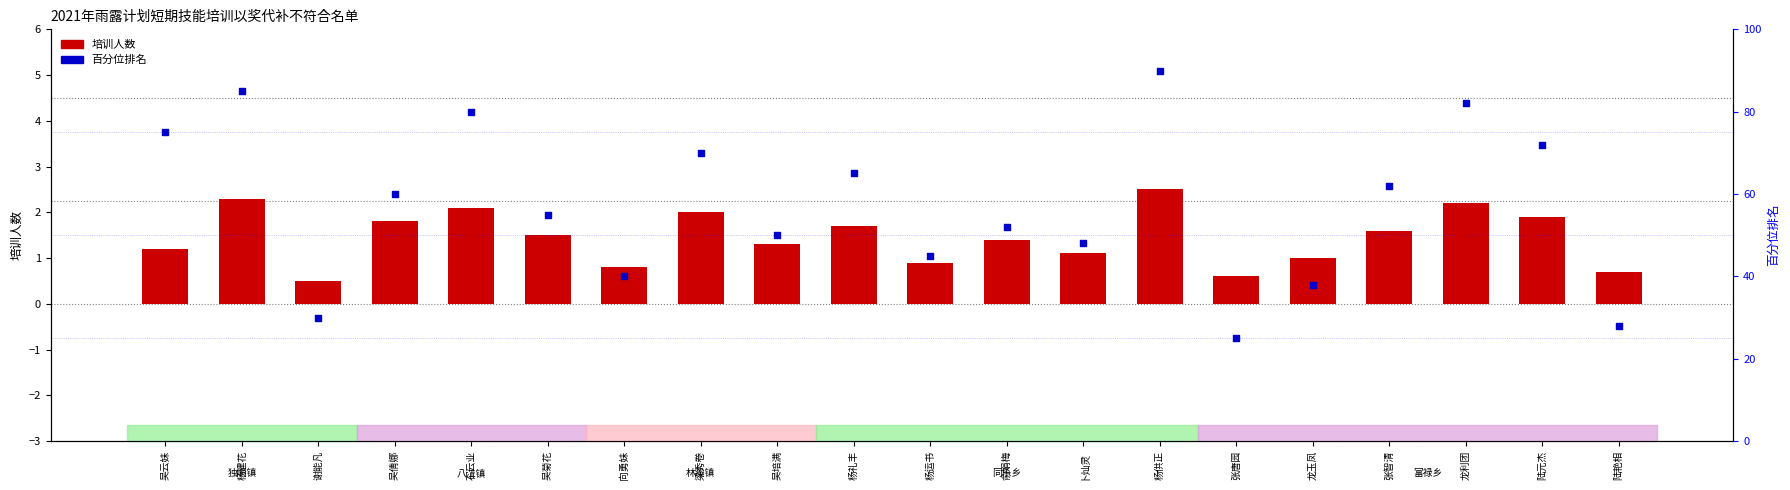

Is the value of 百分位排名 at 杨建花 greater than the value of 培训人数 at 俞娟梅?

Yes